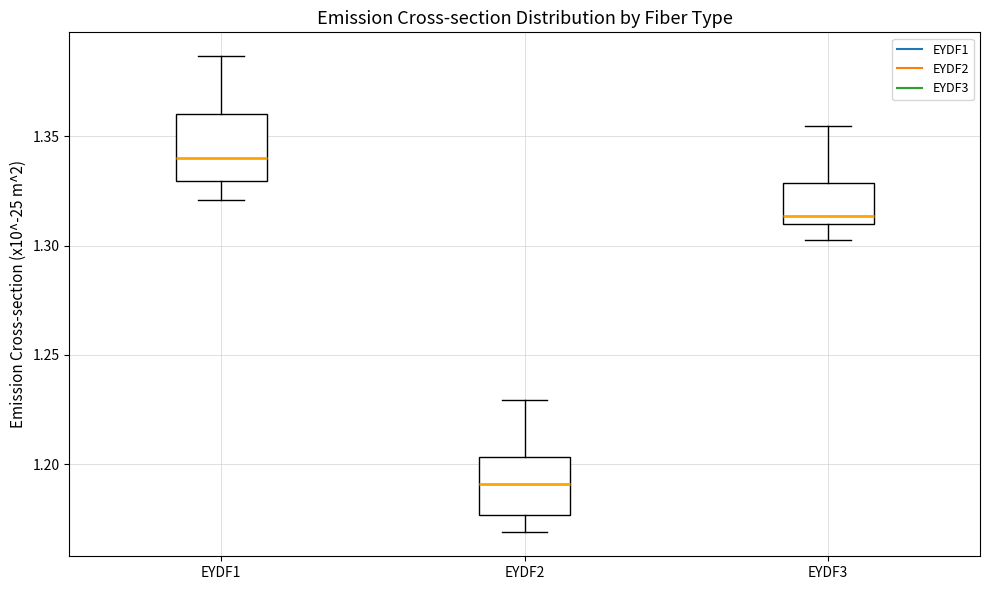

Which box's median line is the highest?

EYDF1